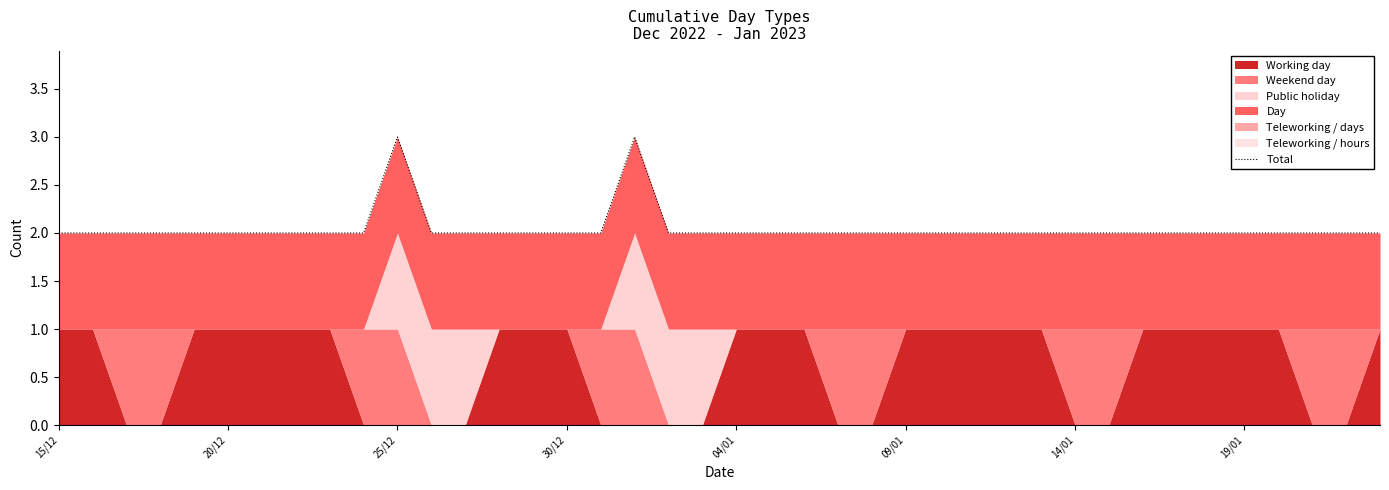

What is the difference between the maximum and minimum values?

1